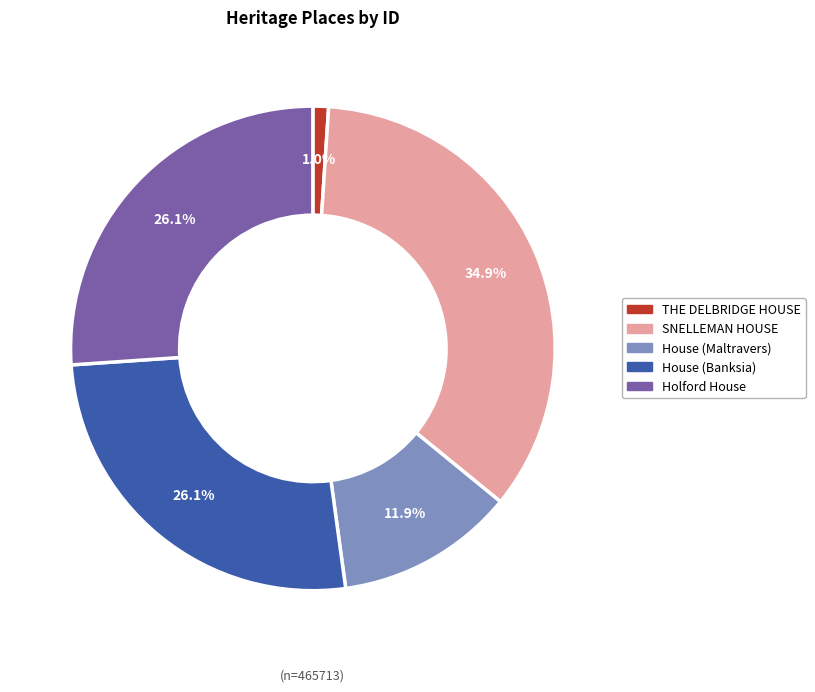

How many slices are in this pie chart?

5